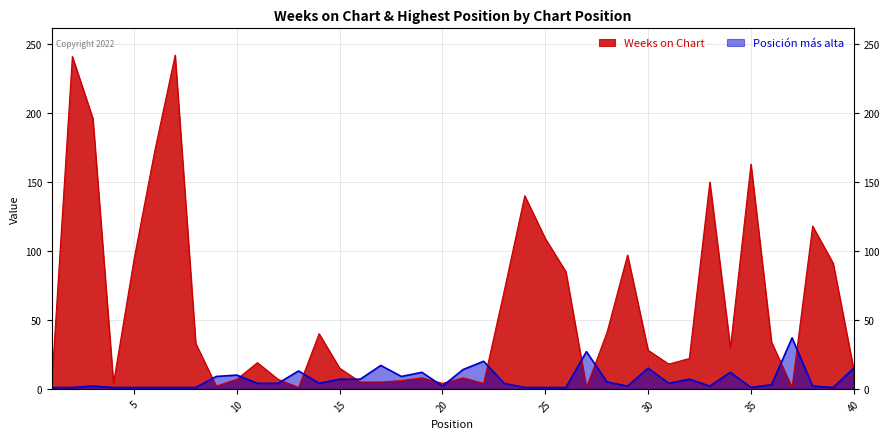

What is the total value across all series at 2?

242